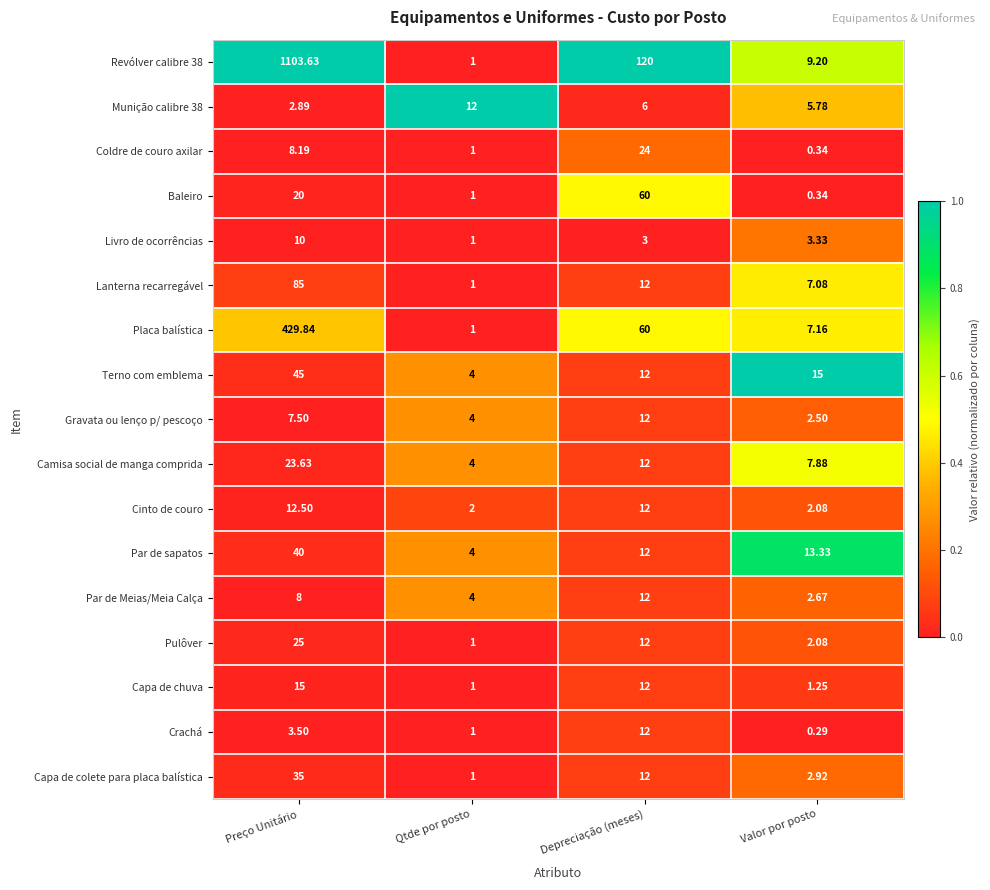

Which category has the highest value across all series?

Preço Unitário